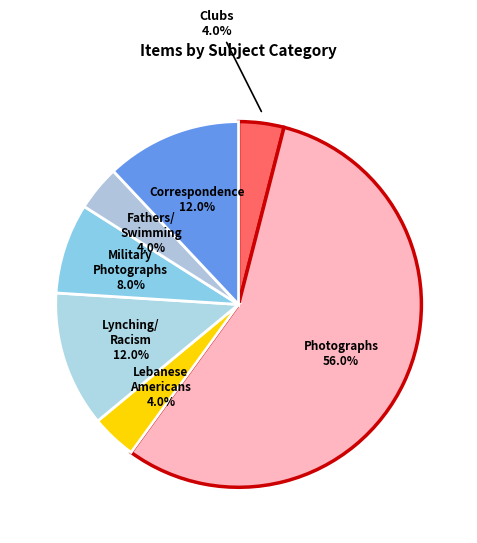

How many segments does this pie chart have?

7